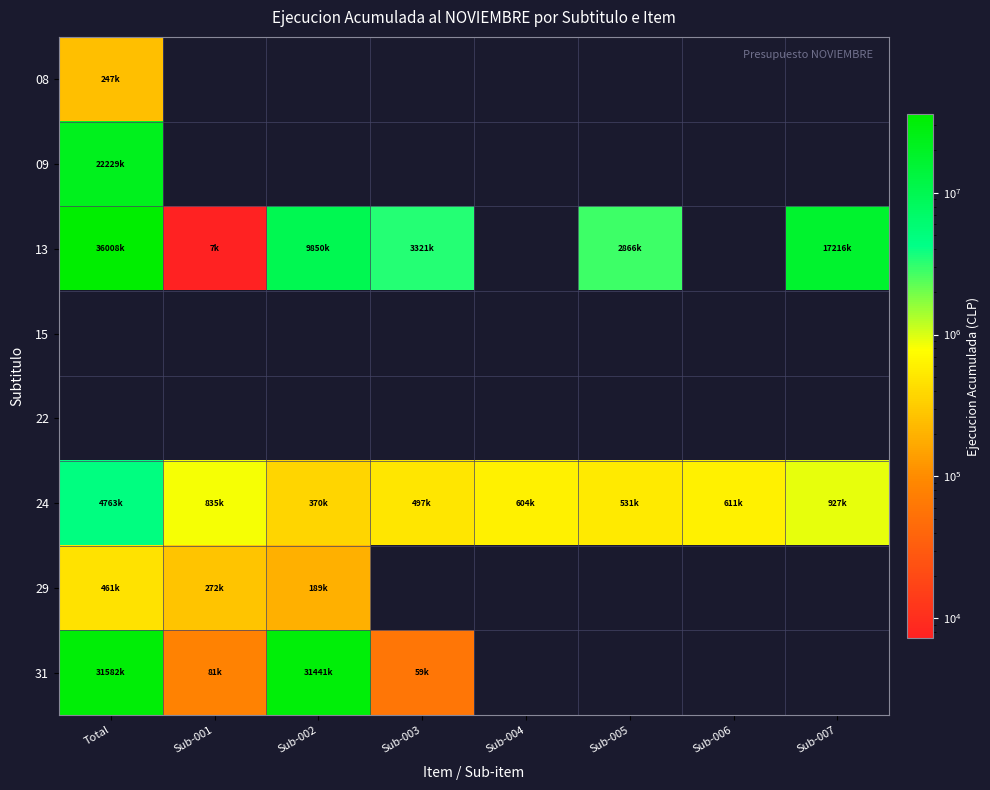

Reading right to left, what are all the values shown in this chart?

08: Sub-007=0	Sub-006=0	Sub-005=0	Sub-004=0	Sub-003=0	Sub-002=0	Sub-001=0	Total=247318
09: Sub-007=0	Sub-006=0	Sub-005=0	Sub-004=0	Sub-003=0	Sub-002=0	Sub-001=0	Total=22229506
13: Sub-007=17216261	Sub-006=0	Sub-005=2866256	Sub-004=0	Sub-003=3321870	Sub-002=9850829	Sub-001=7217	Total=36008791
15: Sub-007=0	Sub-006=0	Sub-005=0	Sub-004=0	Sub-003=0	Sub-002=0	Sub-001=0	Total=0
22: Sub-007=0	Sub-006=0	Sub-005=0	Sub-004=0	Sub-003=0	Sub-002=0	Sub-001=0	Total=0
24: Sub-007=927582	Sub-006=611387	Sub-005=531359	Sub-004=604767	Sub-003=497080	Sub-002=370800	Sub-001=835189	Total=4763887
29: Sub-007=0	Sub-006=0	Sub-005=0	Sub-004=0	Sub-003=0	Sub-002=189566	Sub-001=272397	Total=461963
31: Sub-007=0	Sub-006=0	Sub-005=0	Sub-004=0	Sub-003=59458	Sub-002=31441616	Sub-001=81056	Total=31582130